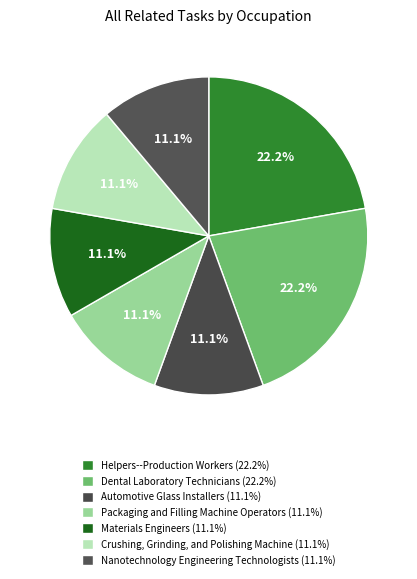

To the nearest percent, what percentage of the pie is Packaging and Filling Machine Operators?

11%